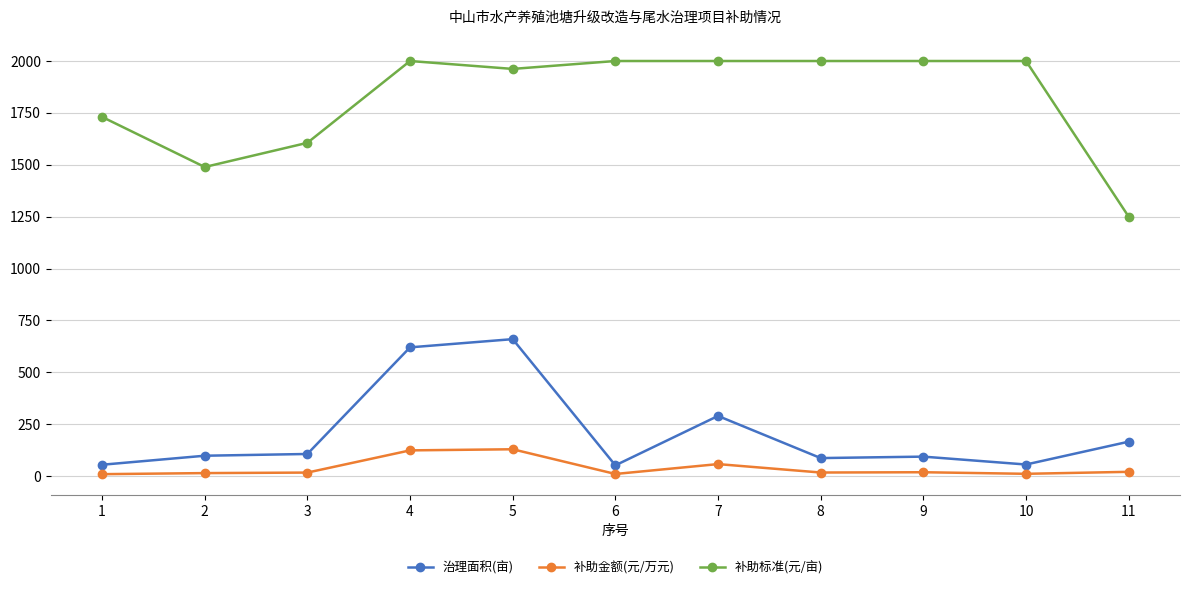

Which series has the largest total across all categories?

补助标准(元/亩)